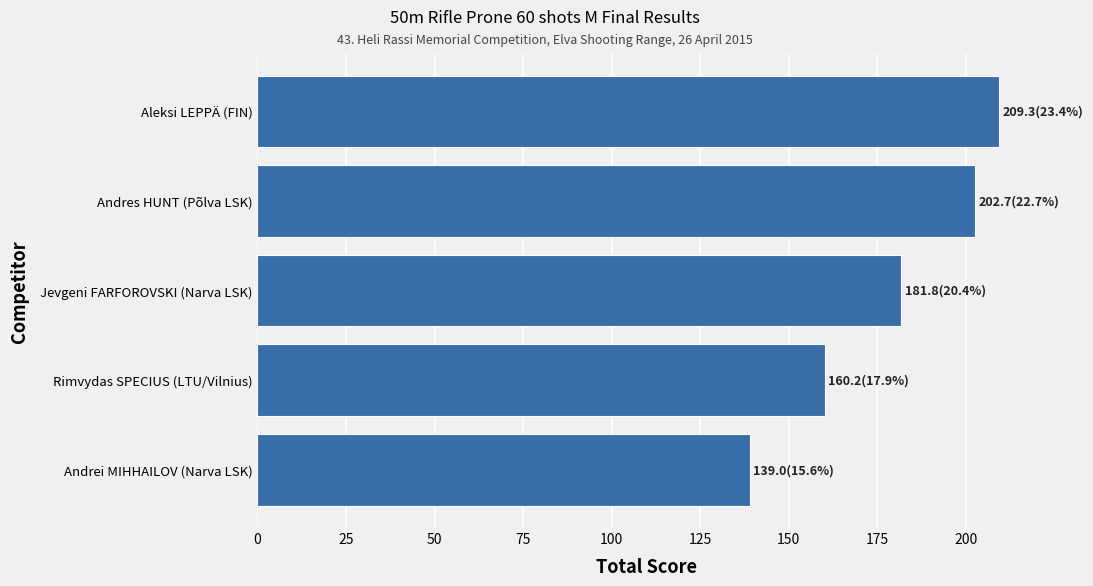

Read the value at Aleksi LEPPÄ (FIN).

209.3